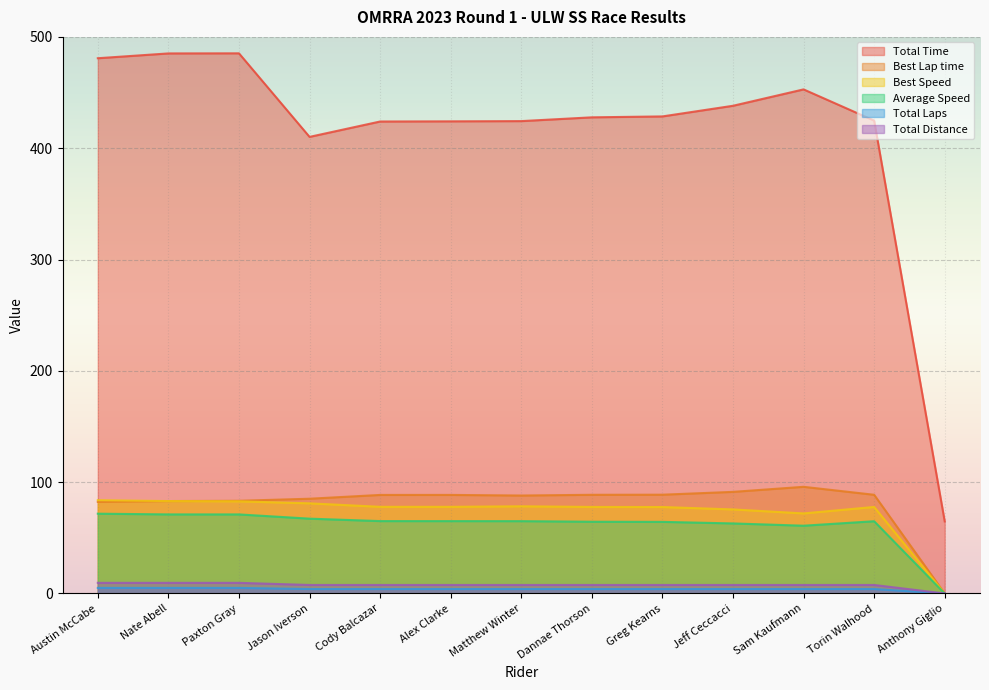

True or false: Total Laps and Total Distance intersect in this chart.

False